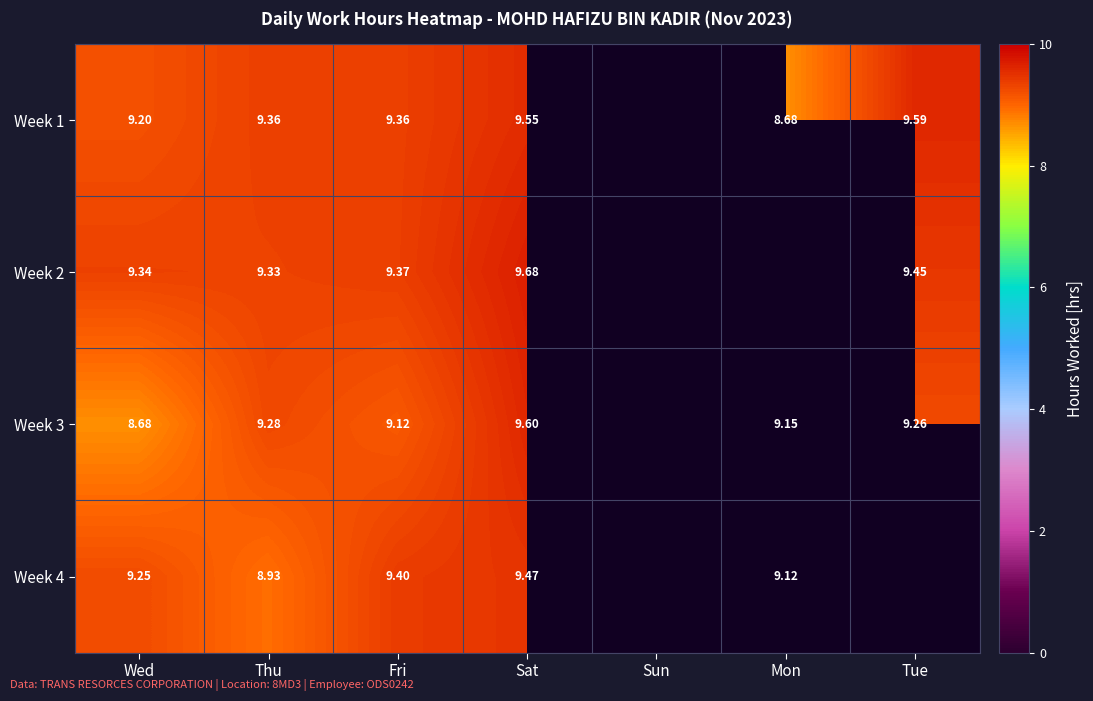

Is the value of Week 2 at Fri greater than the value of Week 4 at Sat?

No